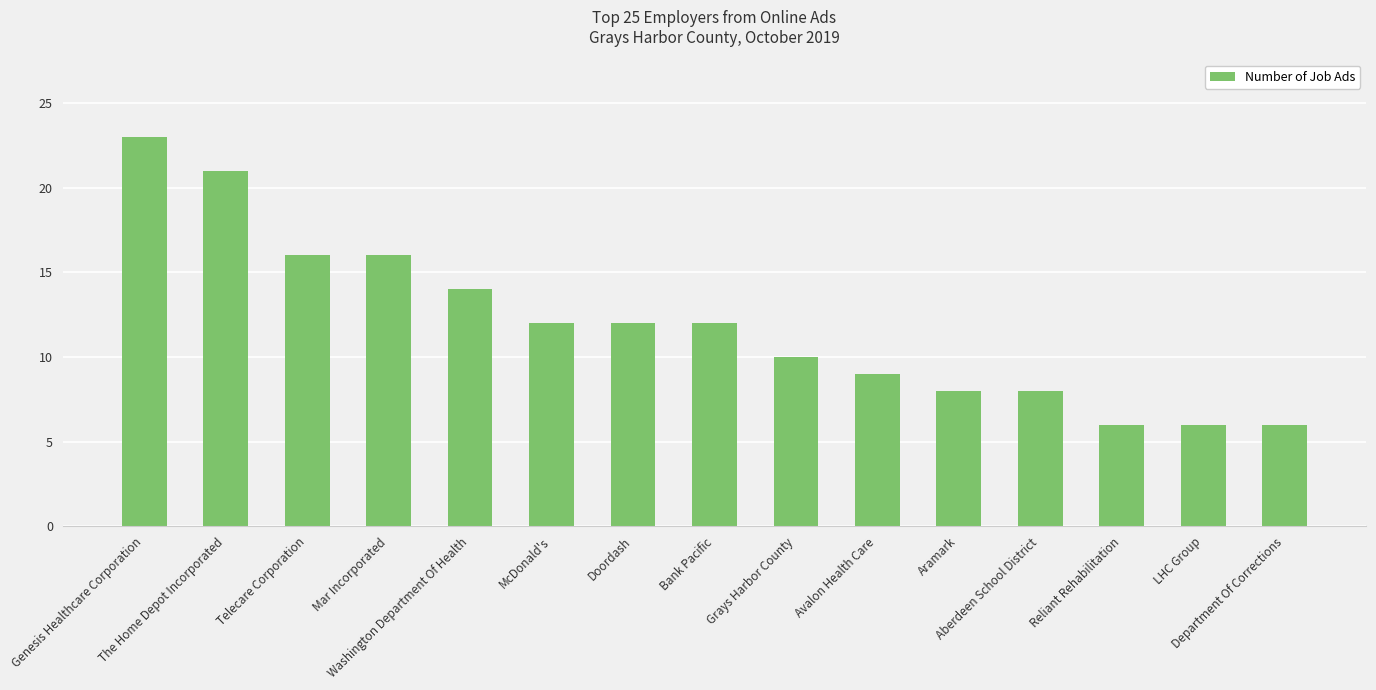

What is the difference between the values at McDonald's and Washington Department Of Health?

2